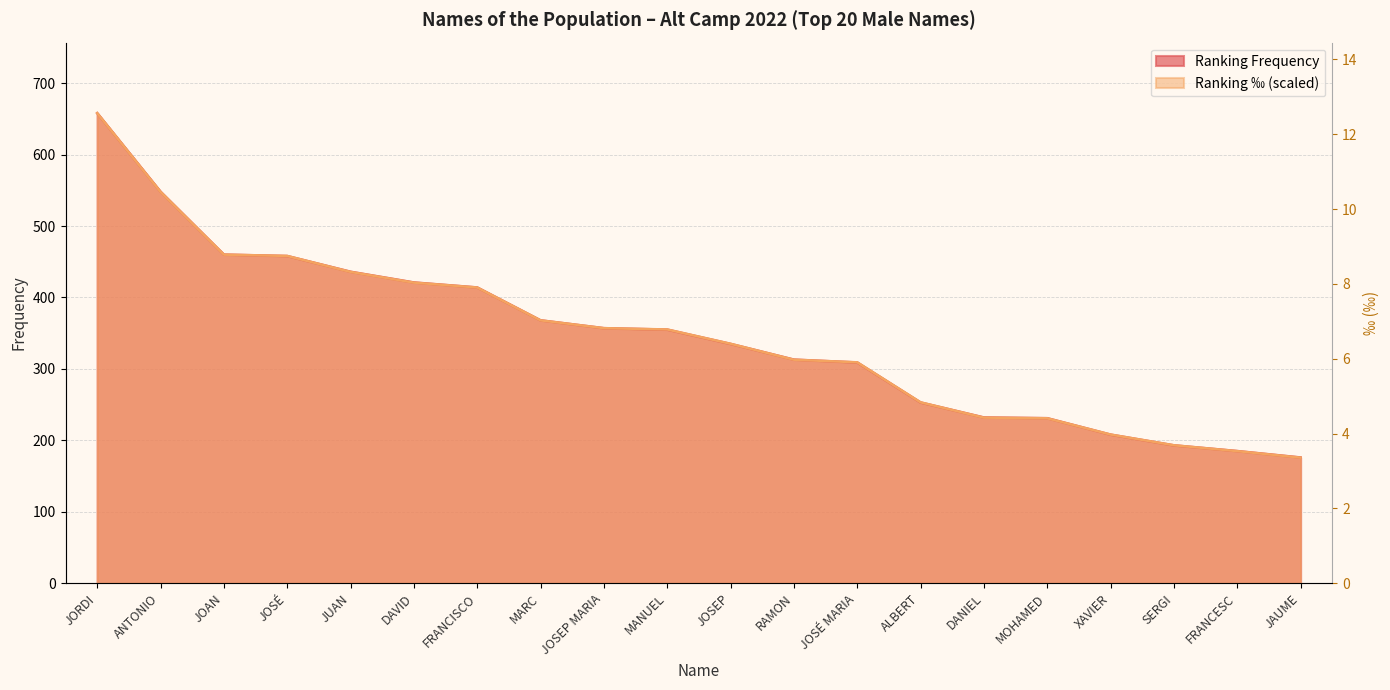

After their last crossing, which series has the higher values: Ranking ‰ or Ranking Frequency?

Ranking Frequency